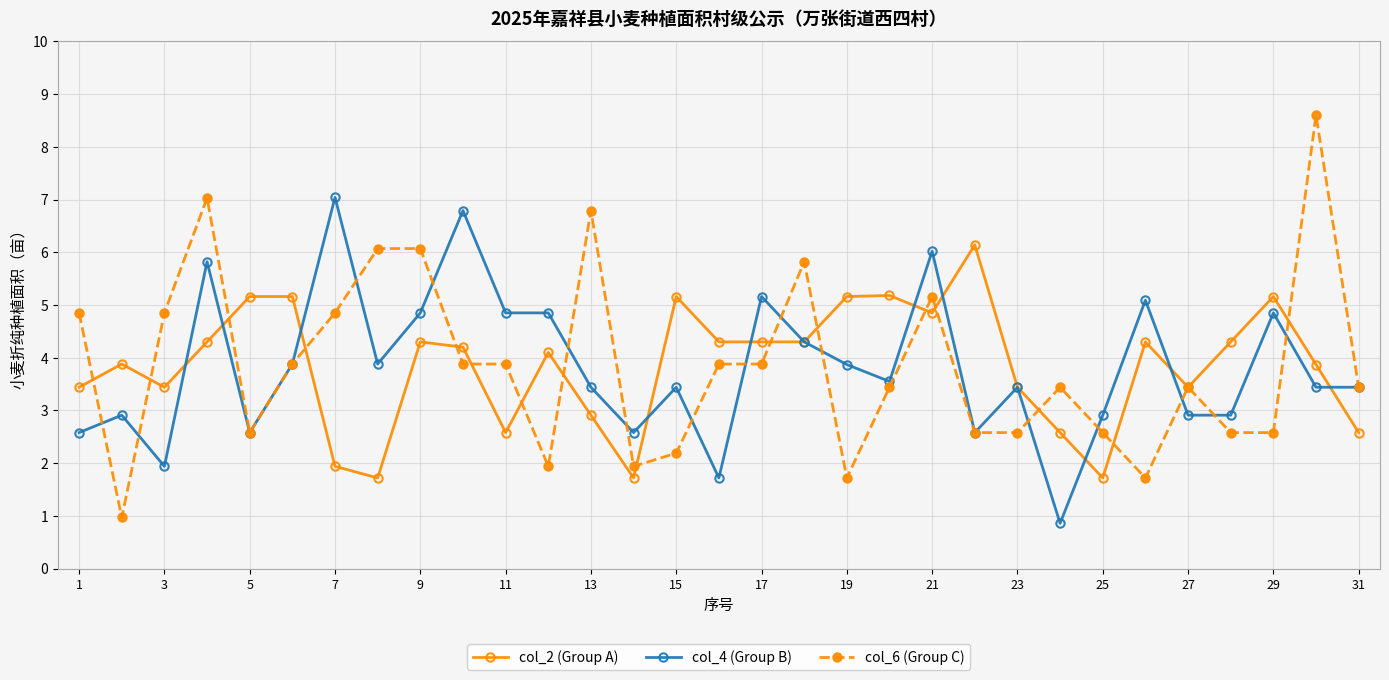

What is the highest value of the col_4 (Group B) series?

7.0